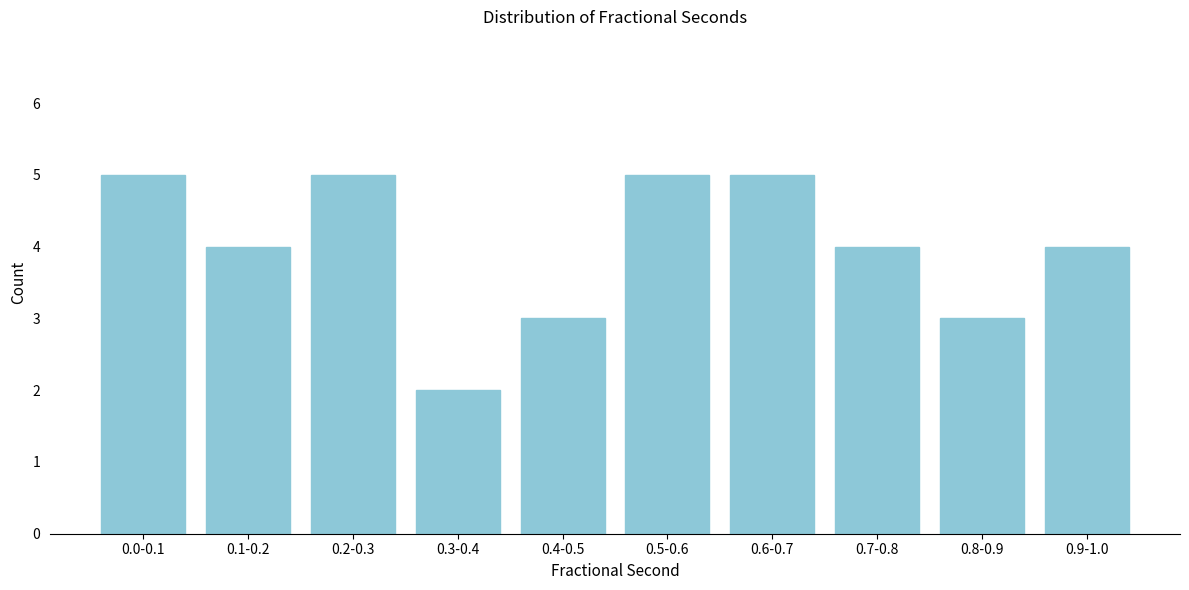

Reading left to right, transcribe all the data shown in this chart.

0.0-0.1=5	0.1-0.2=4	0.2-0.3=5	0.3-0.4=2	0.4-0.5=3	0.5-0.6=5	0.6-0.7=5	0.7-0.8=4	0.8-0.9=3	0.9-1.0=4